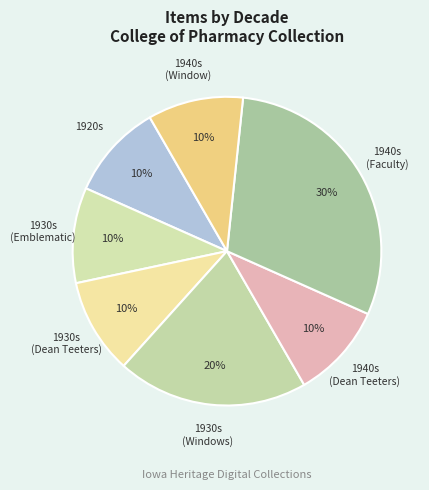

Between 1930s (Emblematic) and 1940s (Faculty), which is larger?

1940s (Faculty)